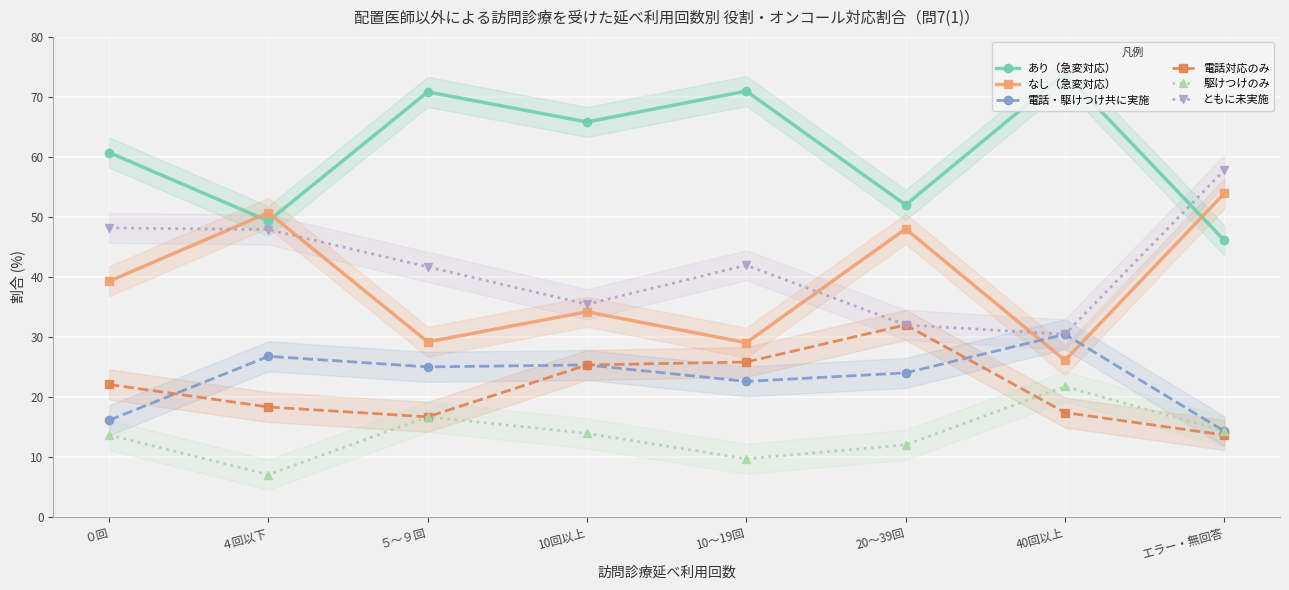

How many lines are shown in the chart?

6